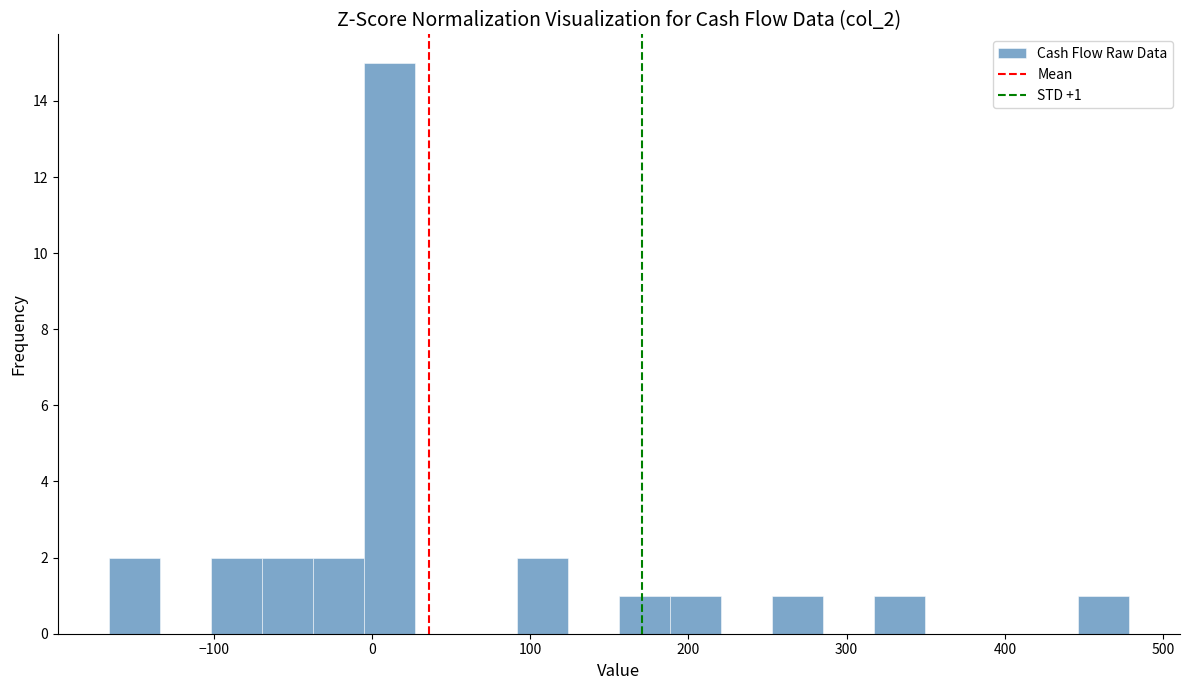

Around what value on the x-axis is the tallest bar? Give the approximate position of its centre, as read against the axis.

10